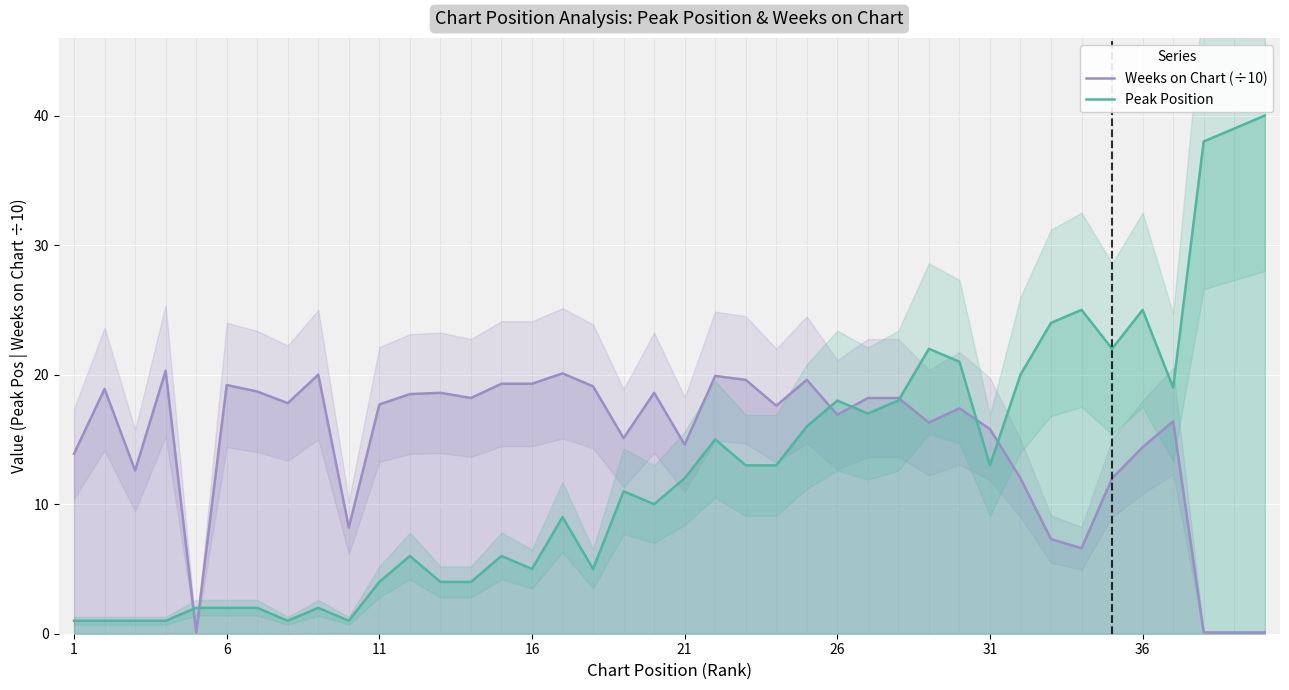

Count the number of data series in this chart.

2